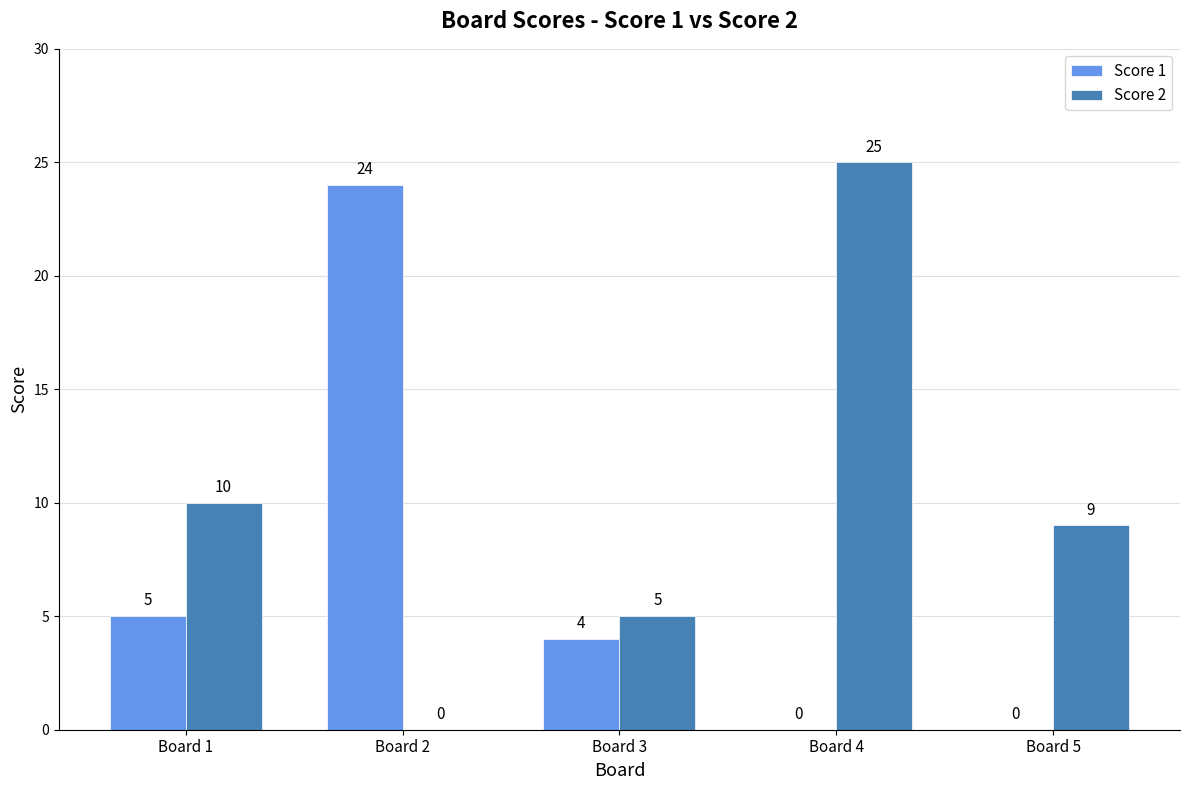

What is the average value of the Score 2 series?

10